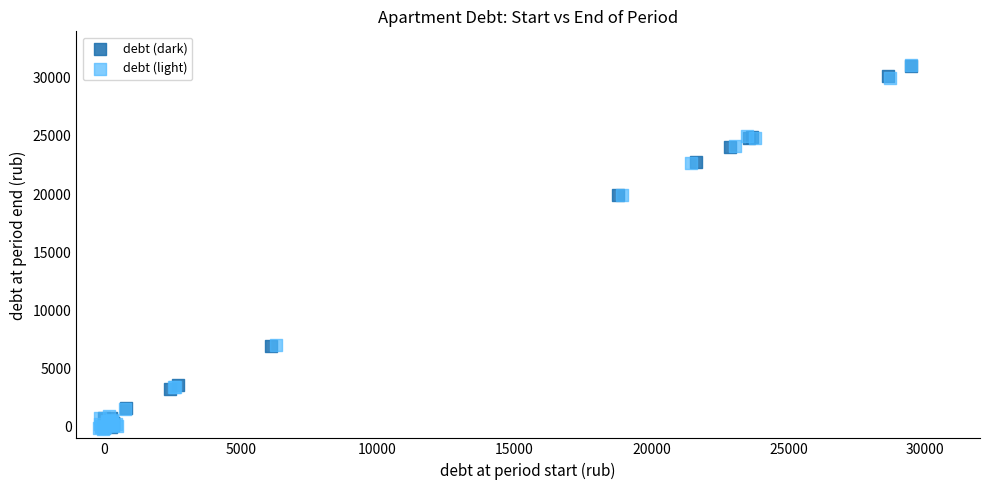

Which series has the widest spread of Y values?

debt (light)